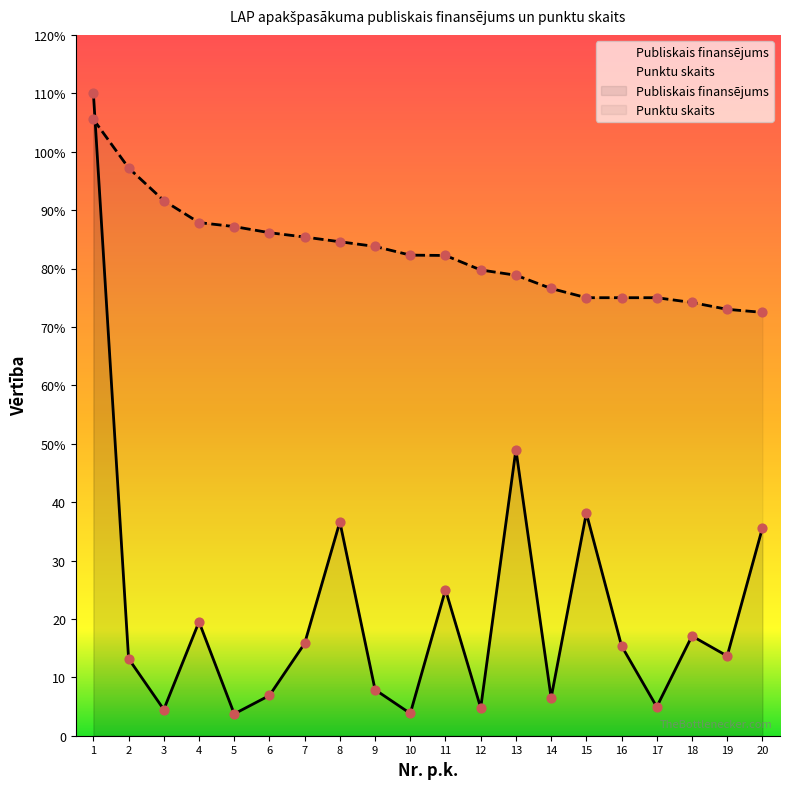

At how many categories does at least one series exceed 41?

20